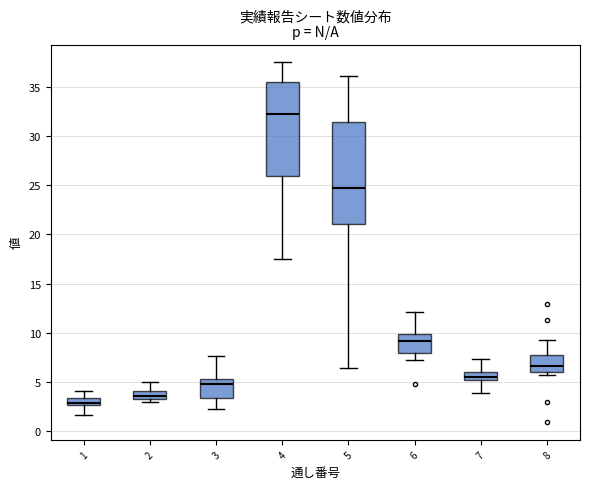

Which box is the tallest, from its lower edge to its upper edge?

5